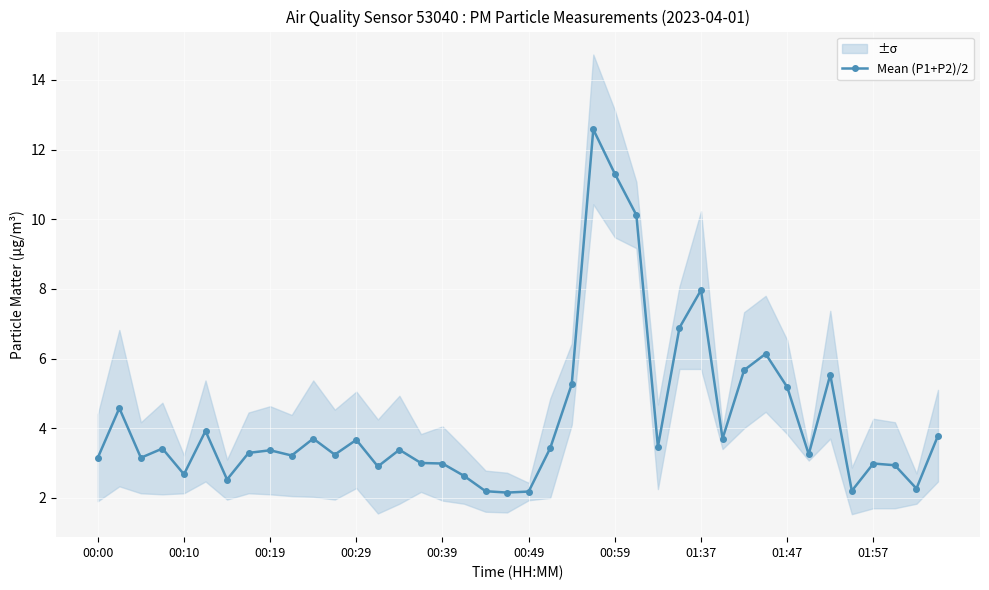

What is the highest value of the Mean (P1+P2)/2 series?

12.6